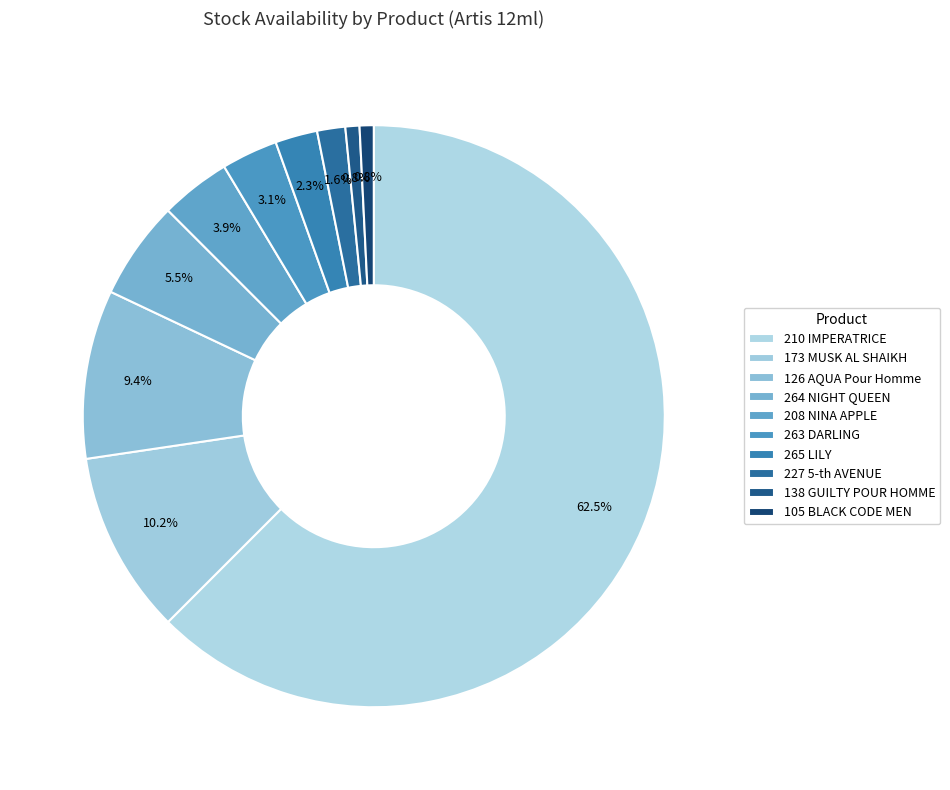

How many segments does this pie chart have?

10